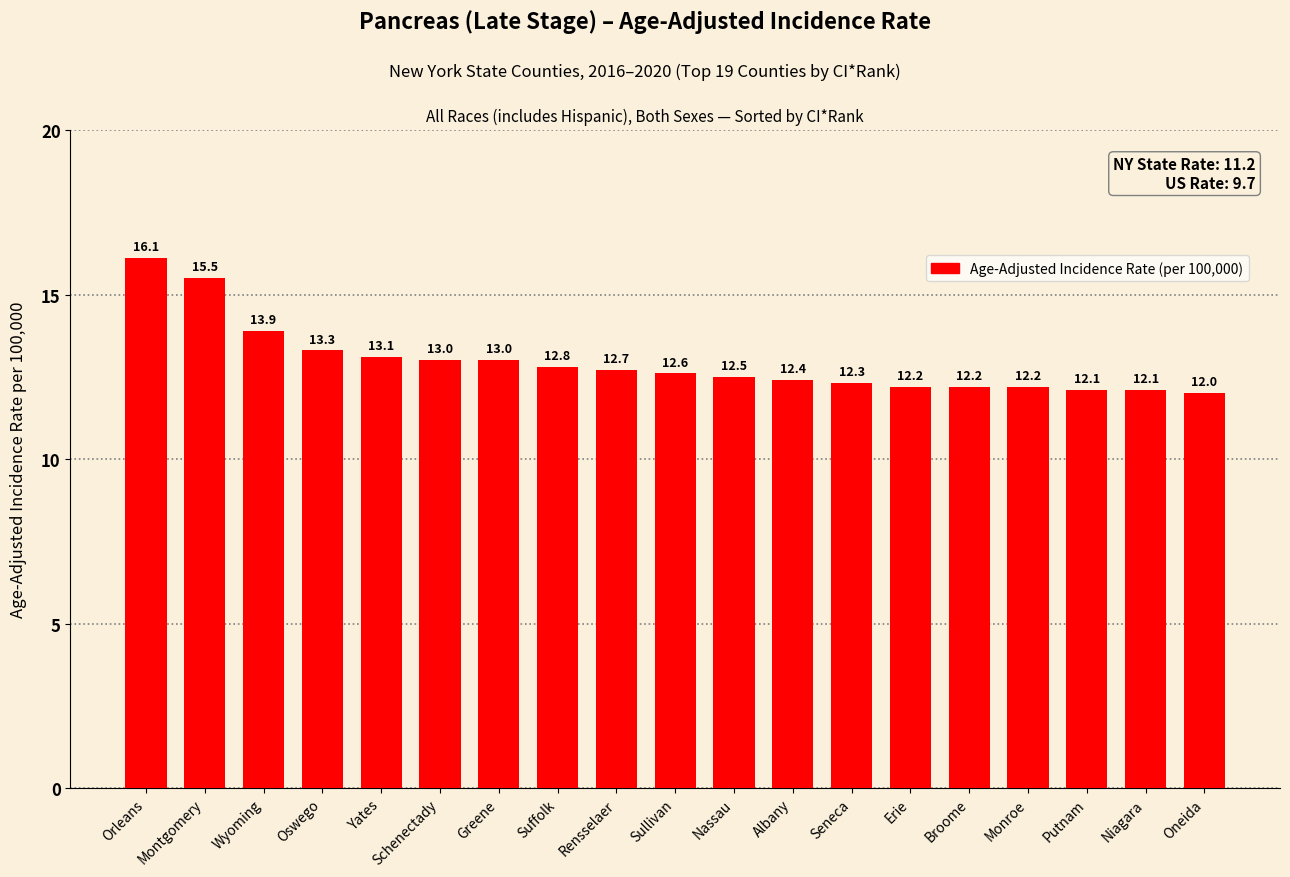

What is the sum of the values at Seneca and Greene?

25.3